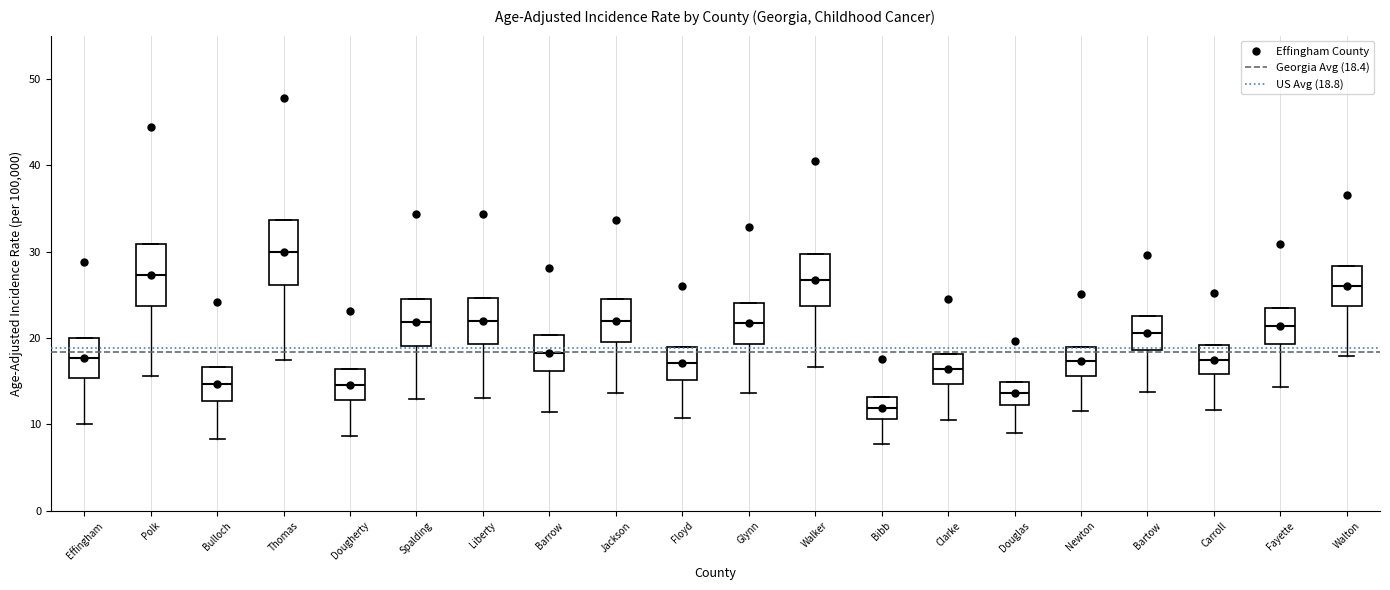

Where is the upper edge of the box for Walker on the y-axis? The values are not printed on the chart, so give them approximately, as read against the axis.

30